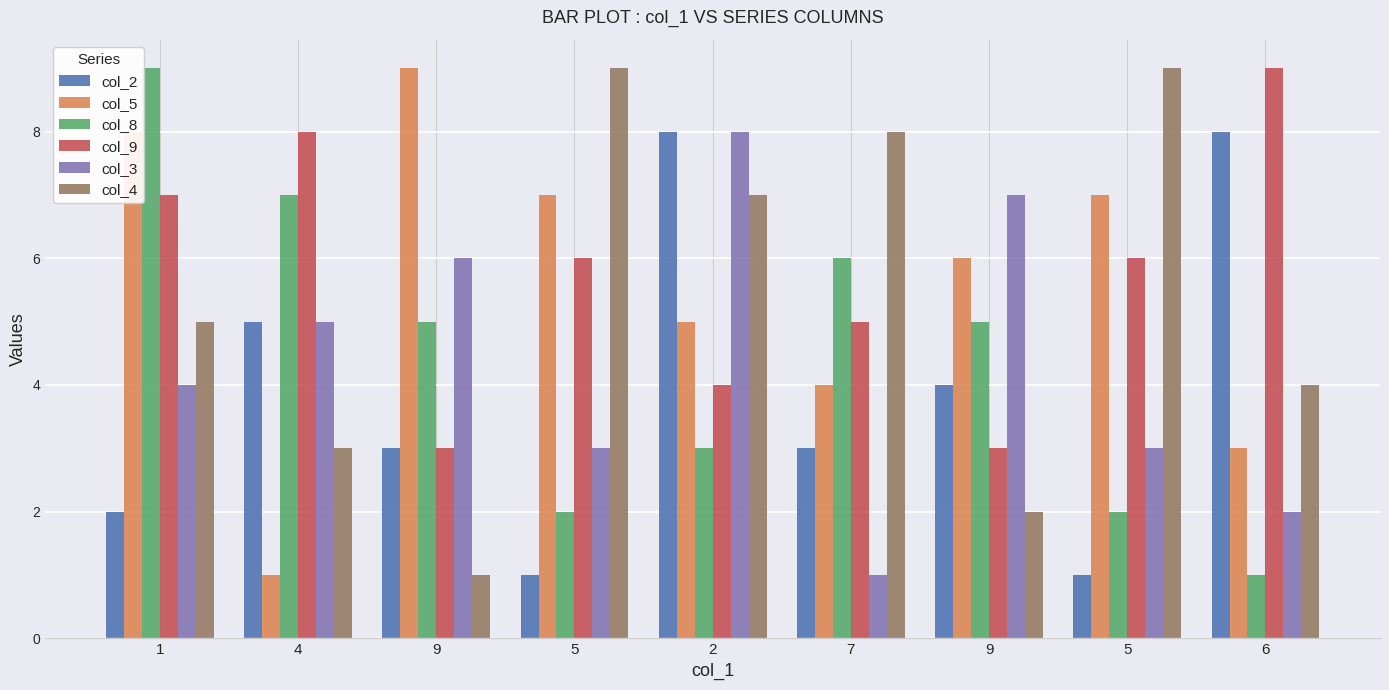

List the series in order of their peak value, highest first.

col_5, col_8, col_9, col_4, col_2, col_3